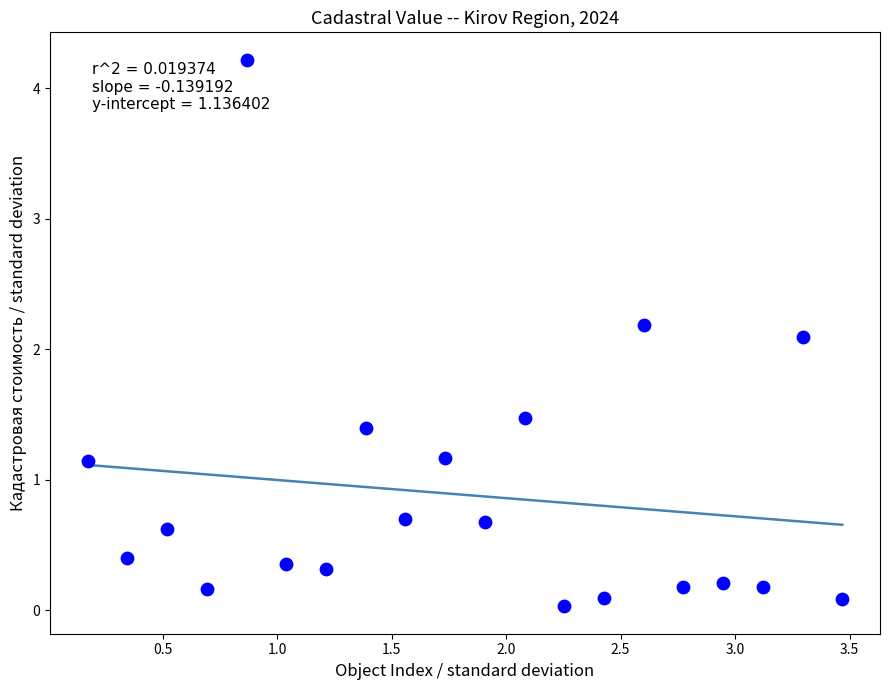

What Y value in the scatter plot is closest to 2?

2.1